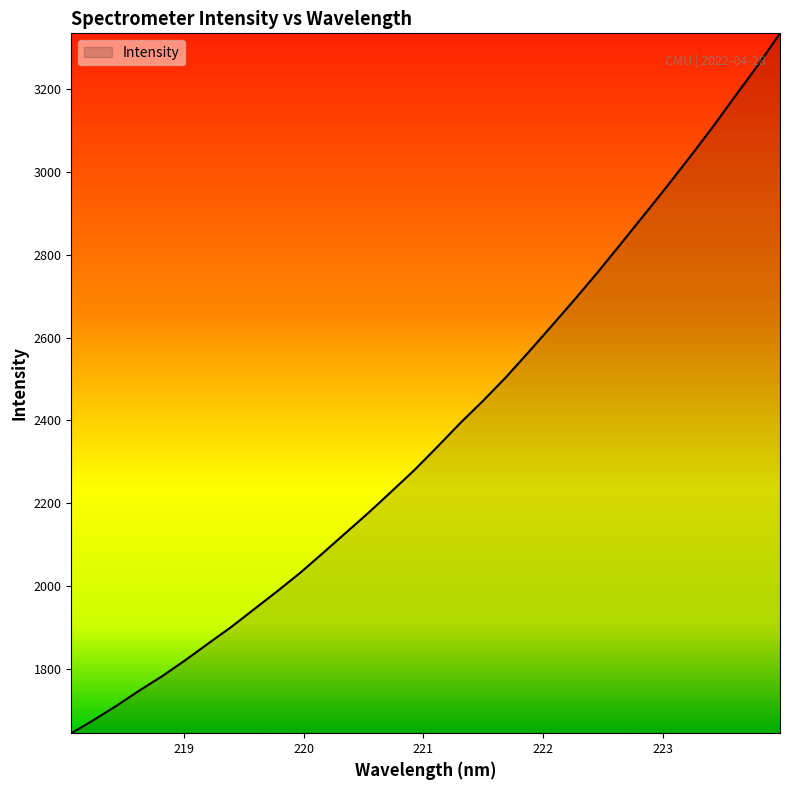

What is the difference between the maximum and minimum values?

1691.4